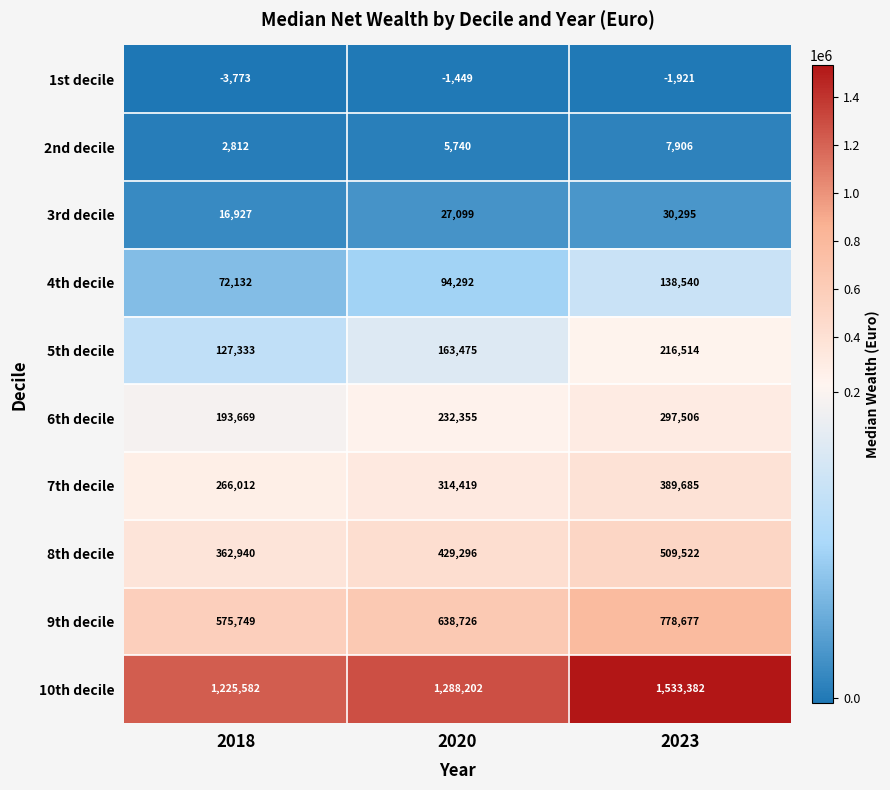

What is the sum of all 7th decile values?

970116